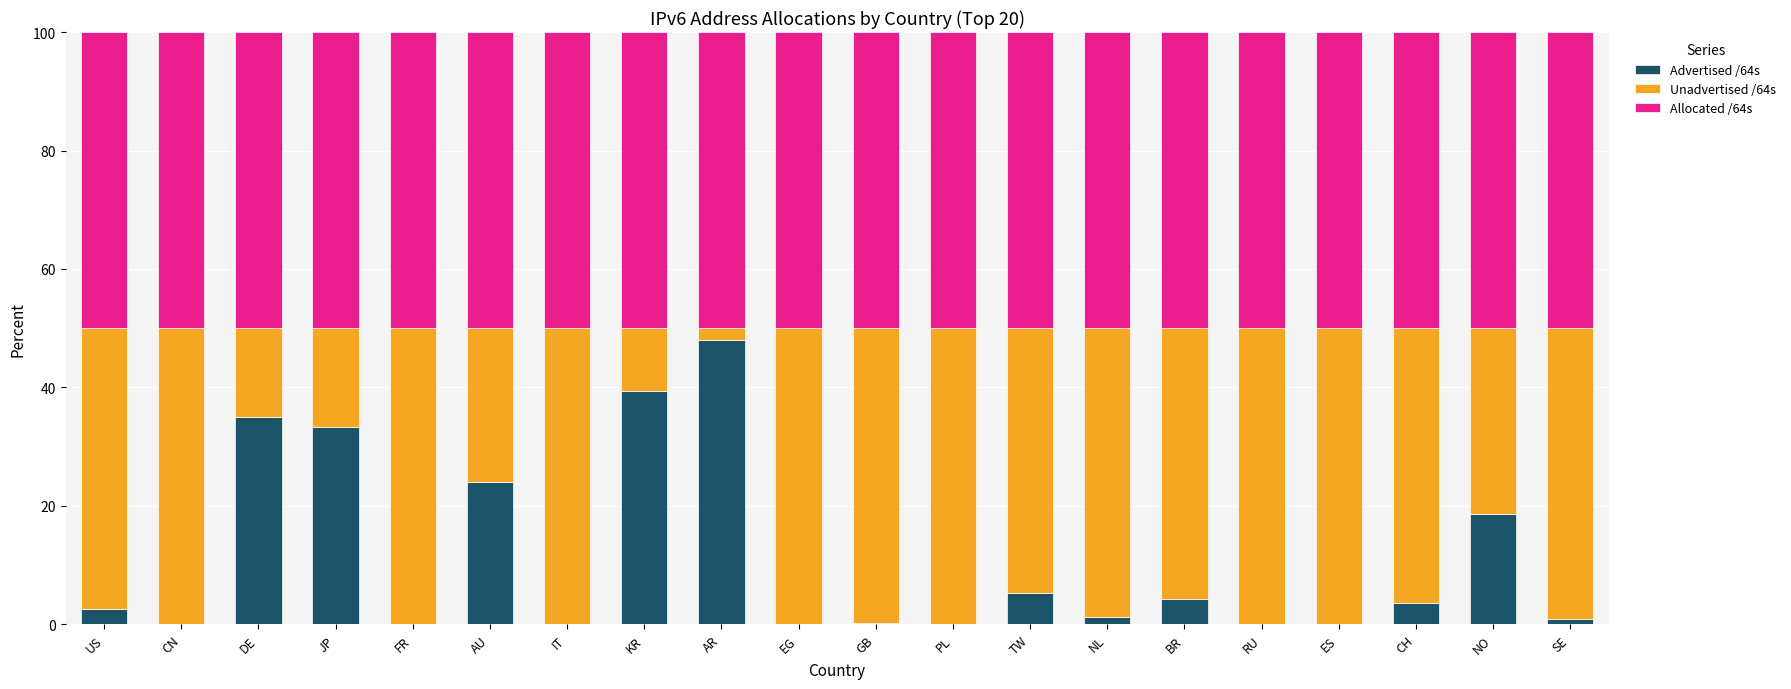

What is the total value across all series at TW?

100.0